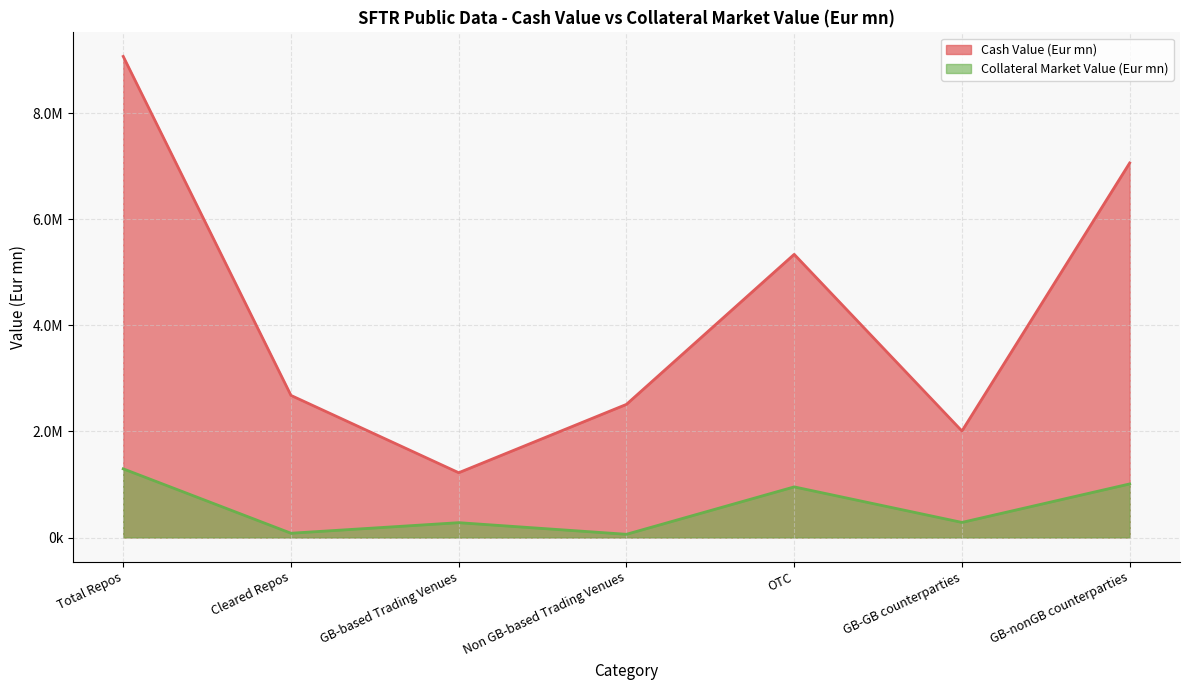

True or false: Collateral Market Value (Eur mn) and Cash Value (Eur mn) cross at least once.

False